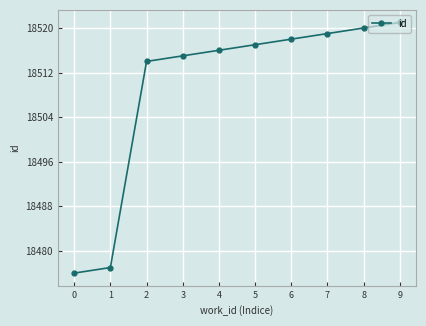

List the labels in order of value, largest first.

9, 8, 7, 6, 5, 4, 3, 2, 1, 0